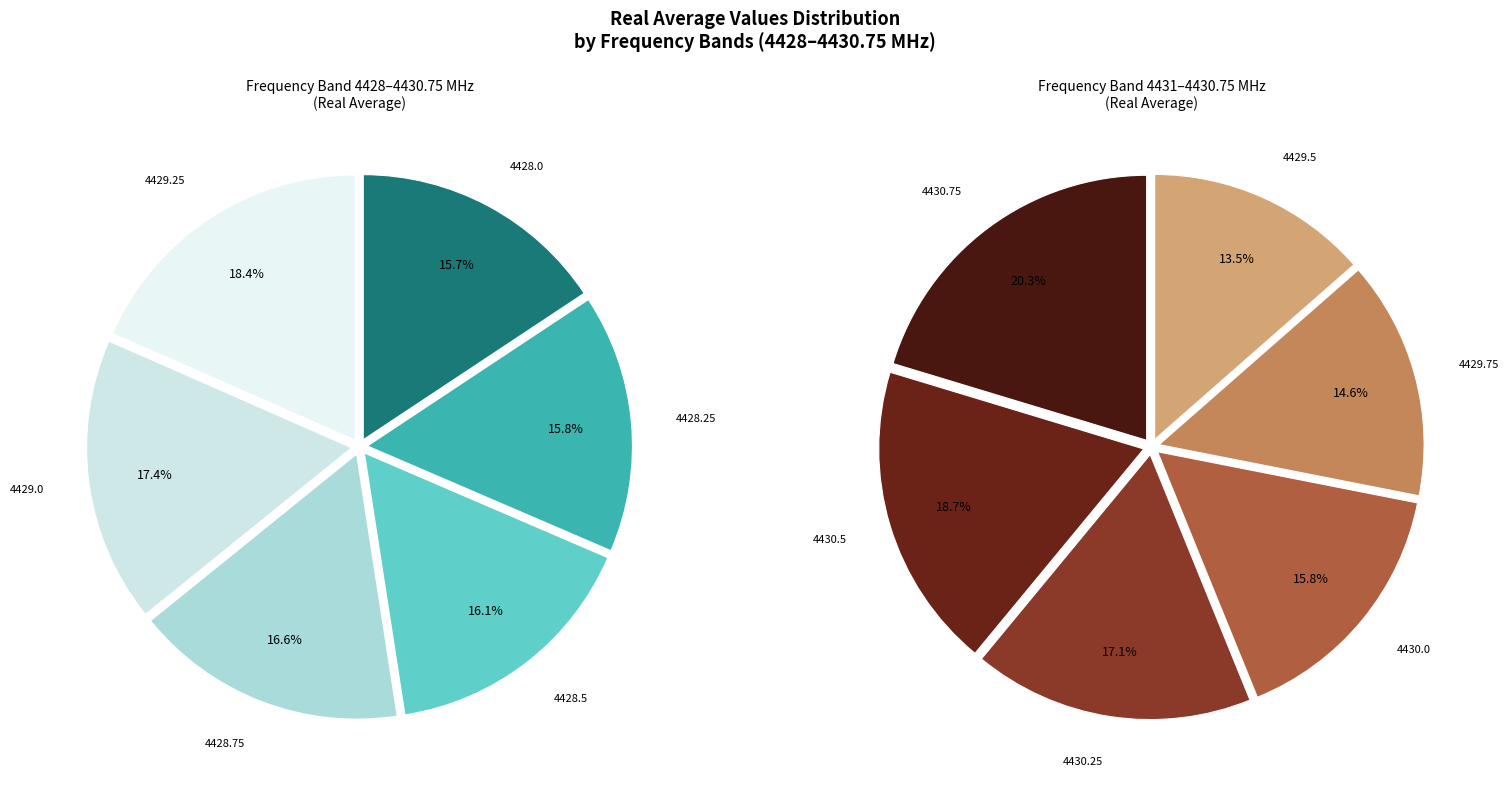

How many segments does this pie chart have?

12